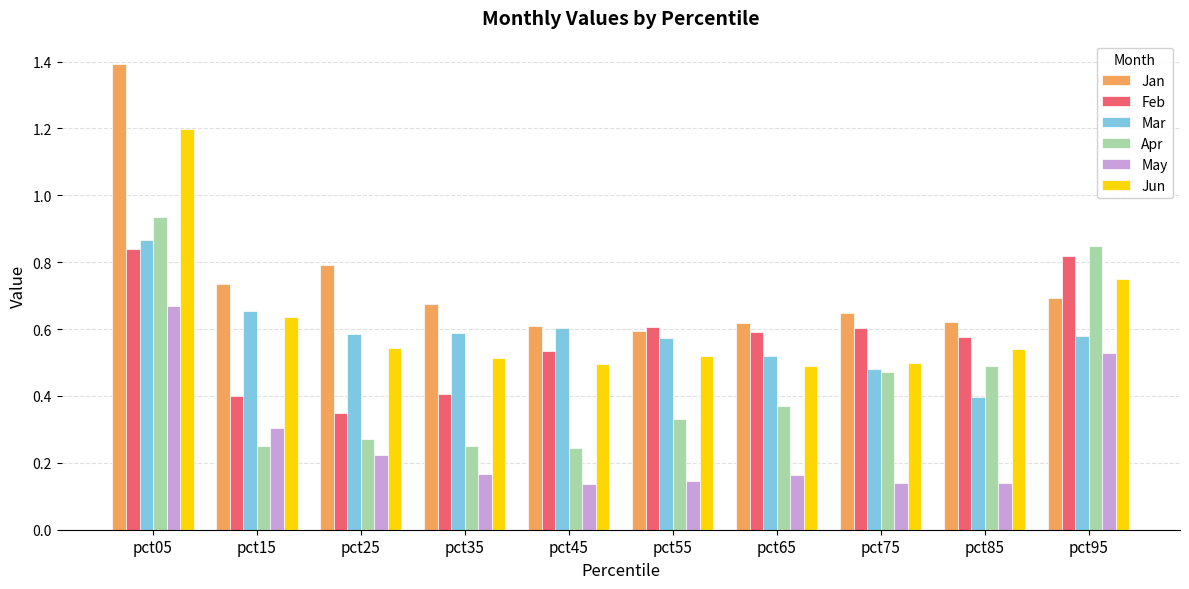

Is the value of Feb at pct55 greater than the value of Mar at pct05?

No